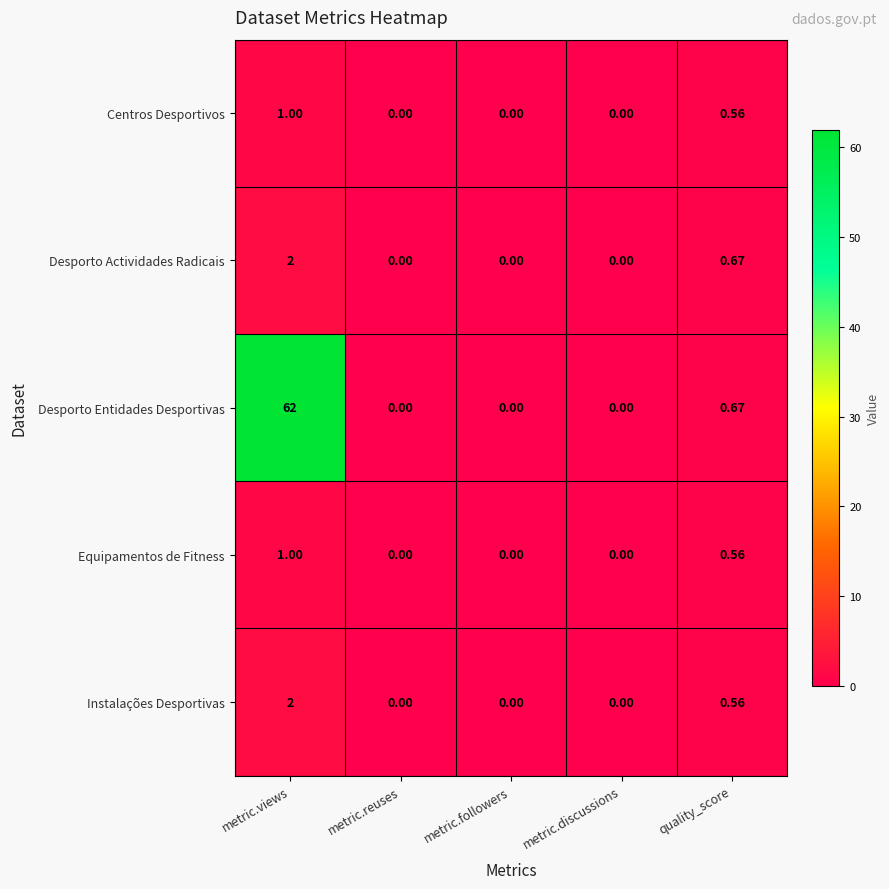

At which label is Instalações Desportivas closest to 1?

quality_score